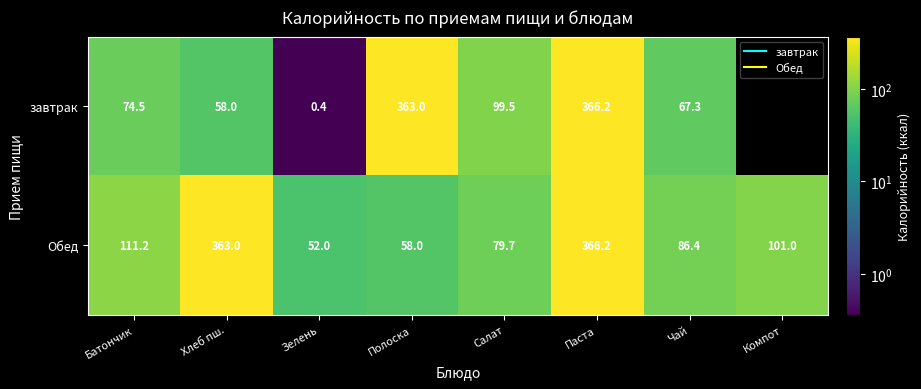

The value of завтрак at Полоска is 132.6. True or false?

False